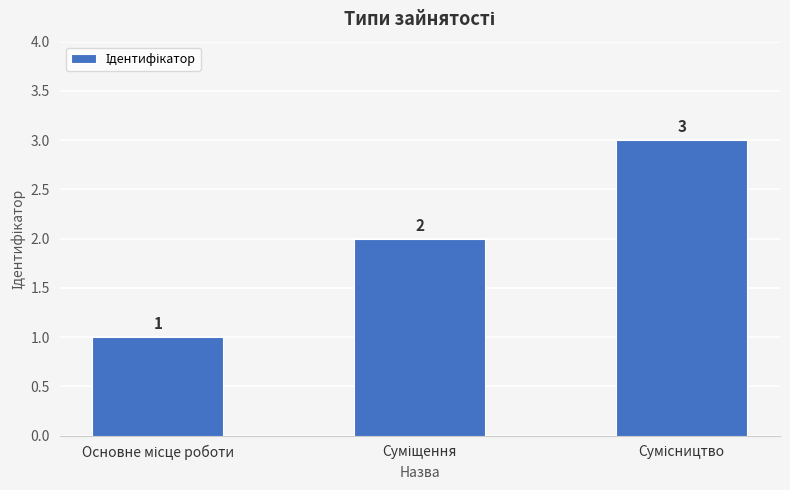

Count the values in the range 1 to 3.

3